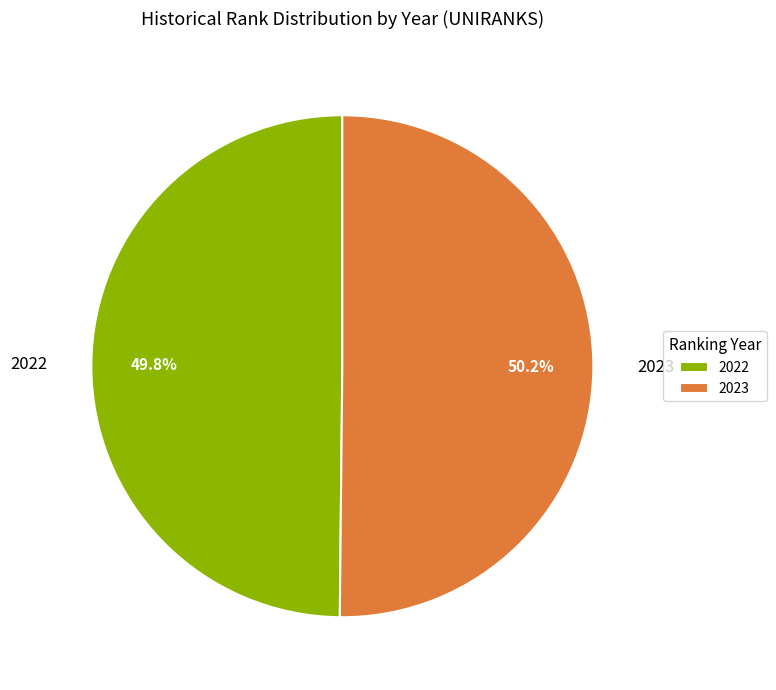

To the nearest percent, what percentage of the pie is 2022?

50%